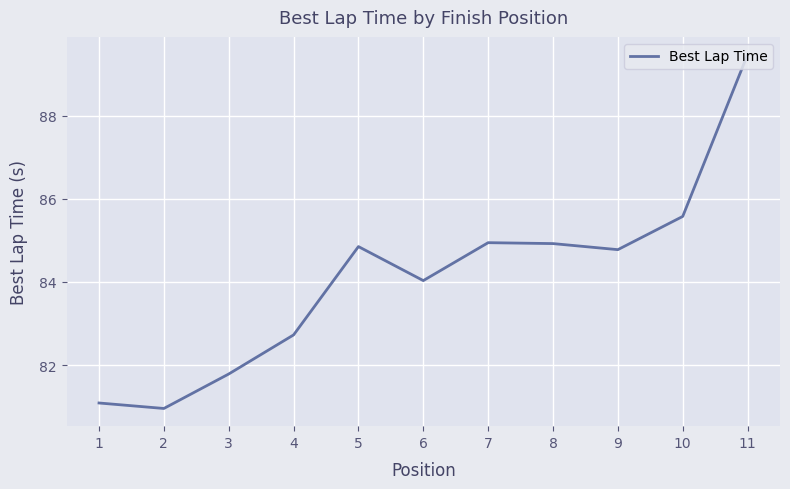

What value does the data have at 5?

84.9